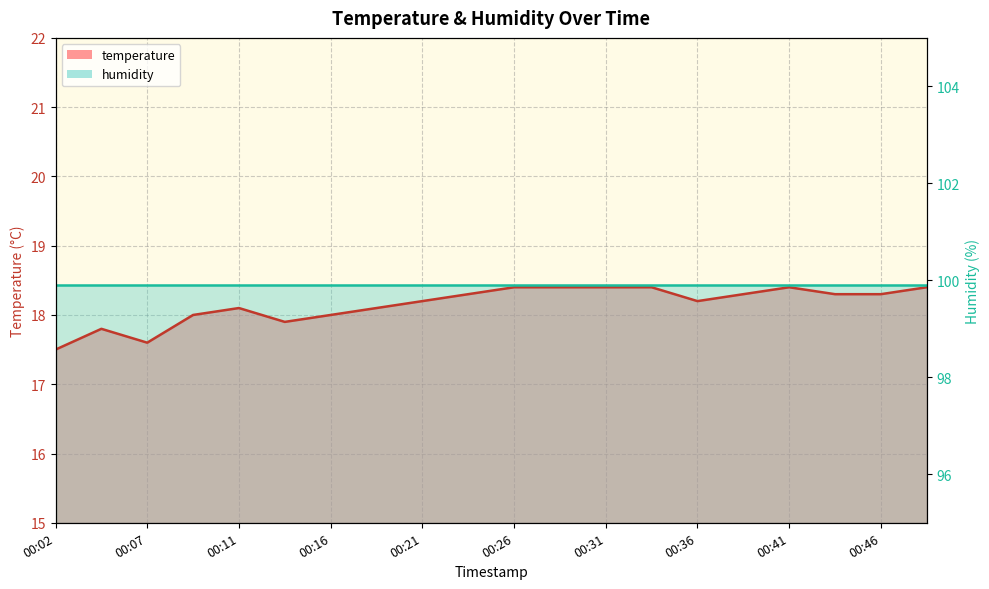

Reading left to right, extract all data points from this chart.

17.5	17.8	17.6	18.0	18.1	17.9	18.0	18.1	18.2	18.3	18.4	18.4	18.4	18.4	18.2	18.3	18.4	18.3	18.3	18.4